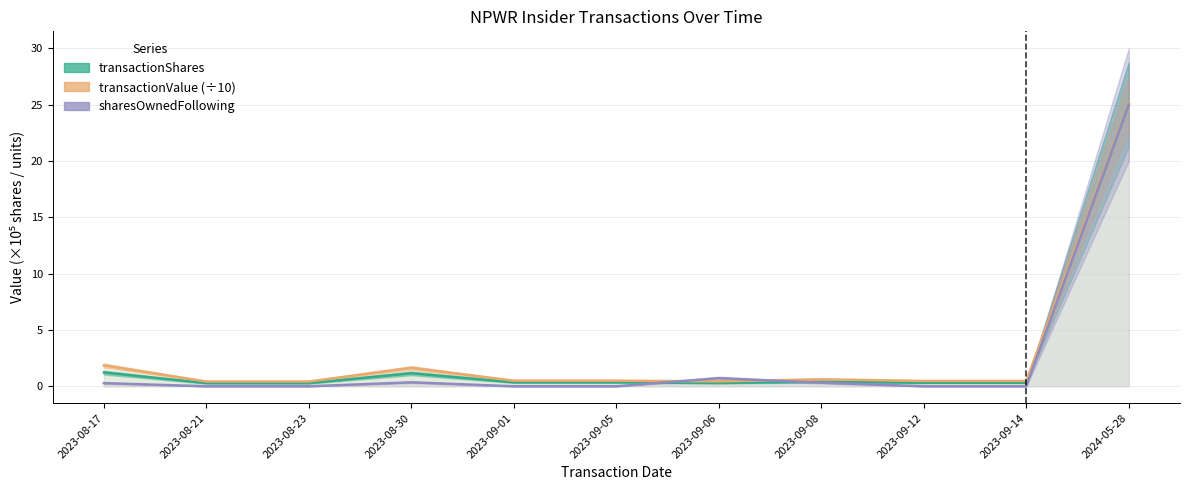

Between 2023-08-30 and 2023-08-17, which is larger?

2023-08-17